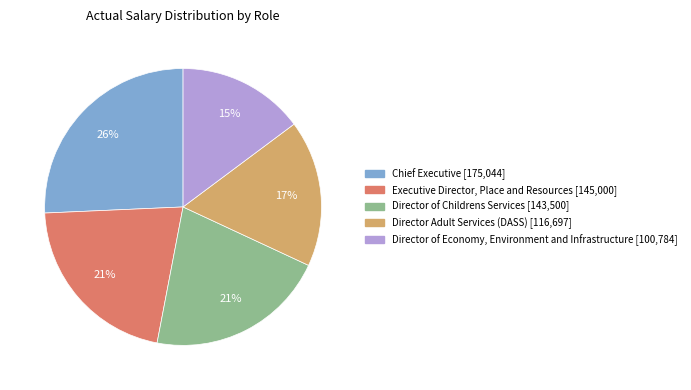

To the nearest percent, what portion does Director of Economy, Environment and Infrastructure represent?

15%